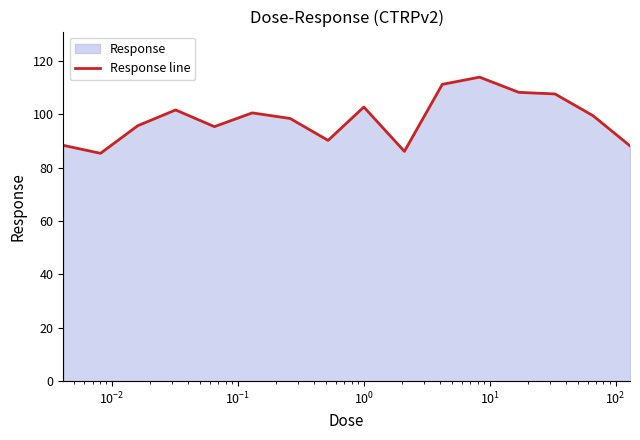

What is the average value?

98.4